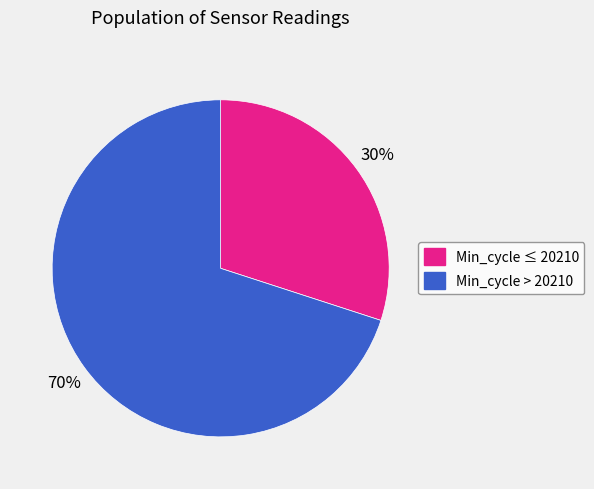

To the nearest percent, what is the difference between the largest and smallest slice percentages?

40%